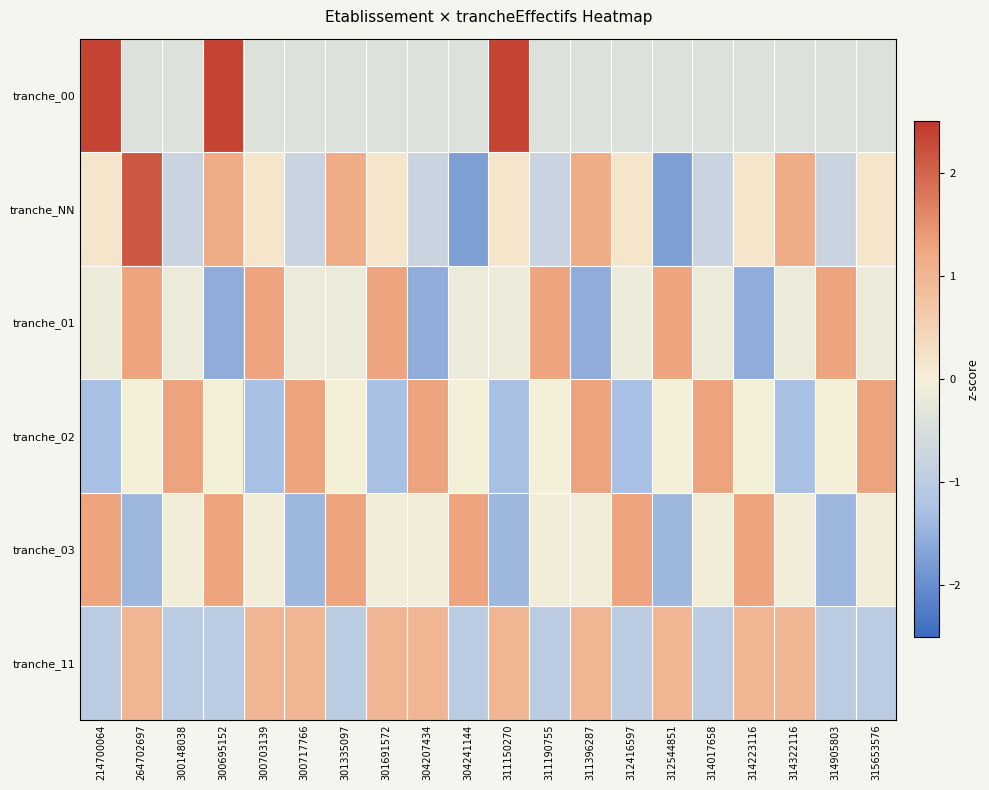

What is the maximum value shown in the chart?

2.4